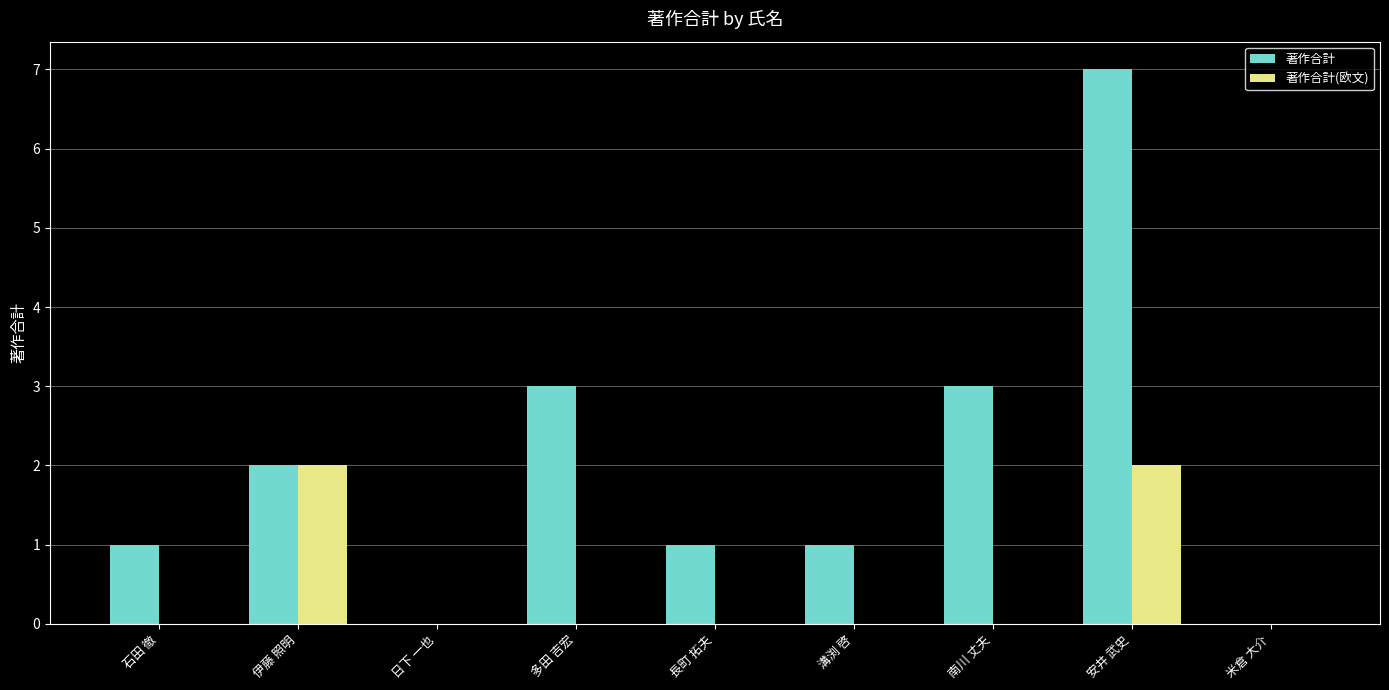

Between 長町 拓夫 and 安井 武史, which series saw the biggest shift?

著作合計